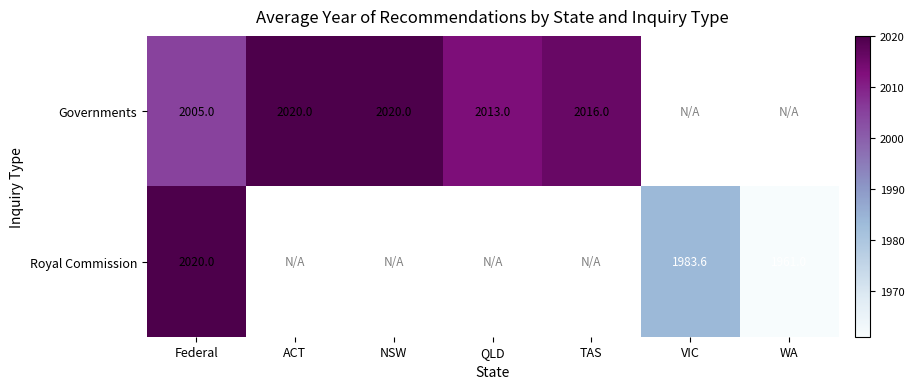

The value of Royal Commission at Federal is 2020.0. True or false?

True